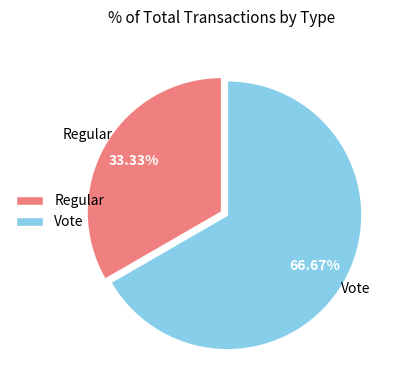

How many slices are in this pie chart?

2